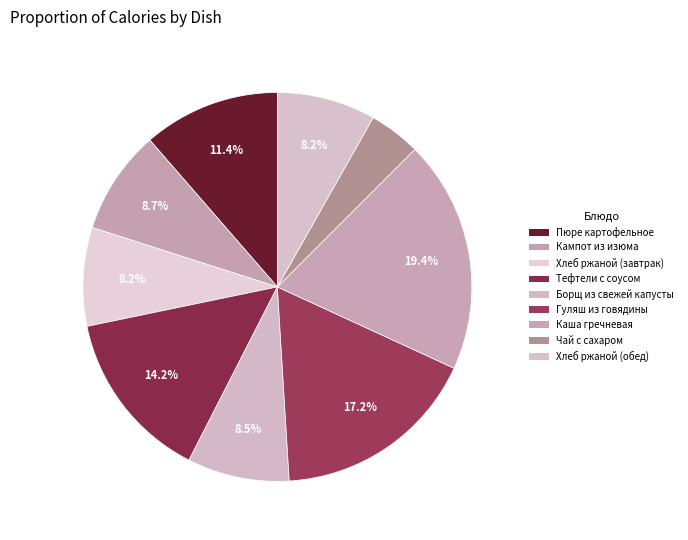

The Тефтели с соусом slice represents 14% of the pie. True or false?

True